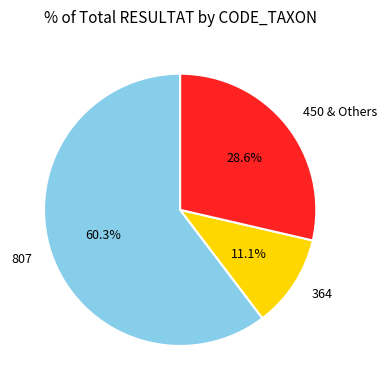

Which slice is the smallest?

364